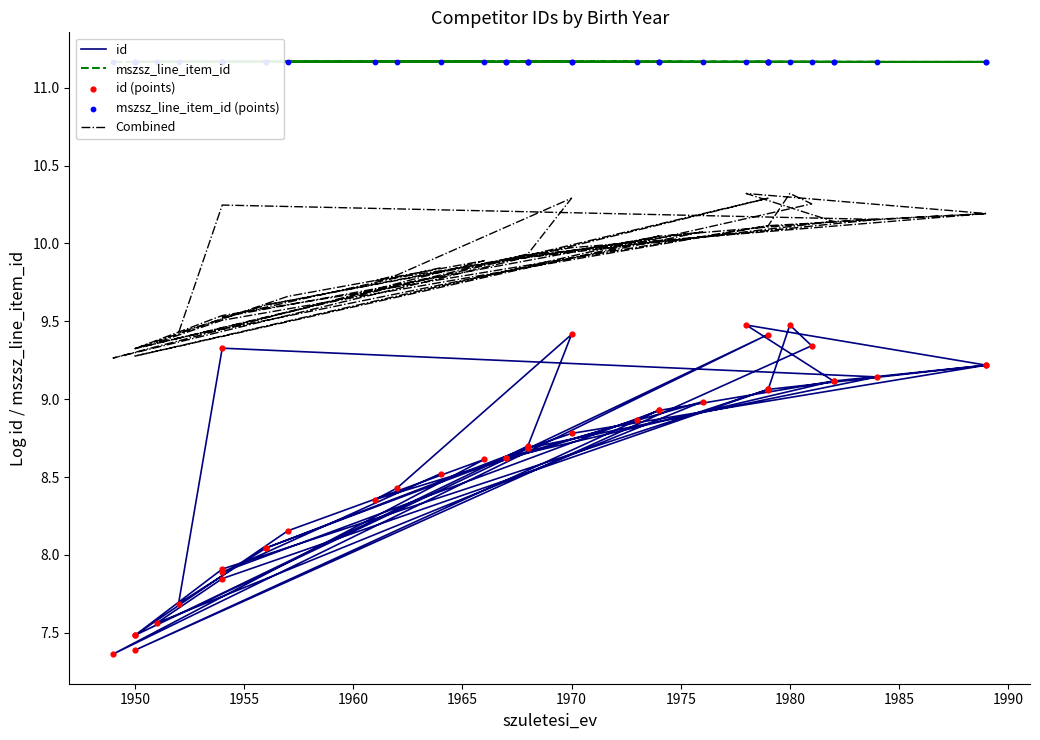

What is the total value across all series at 1980?

51.6